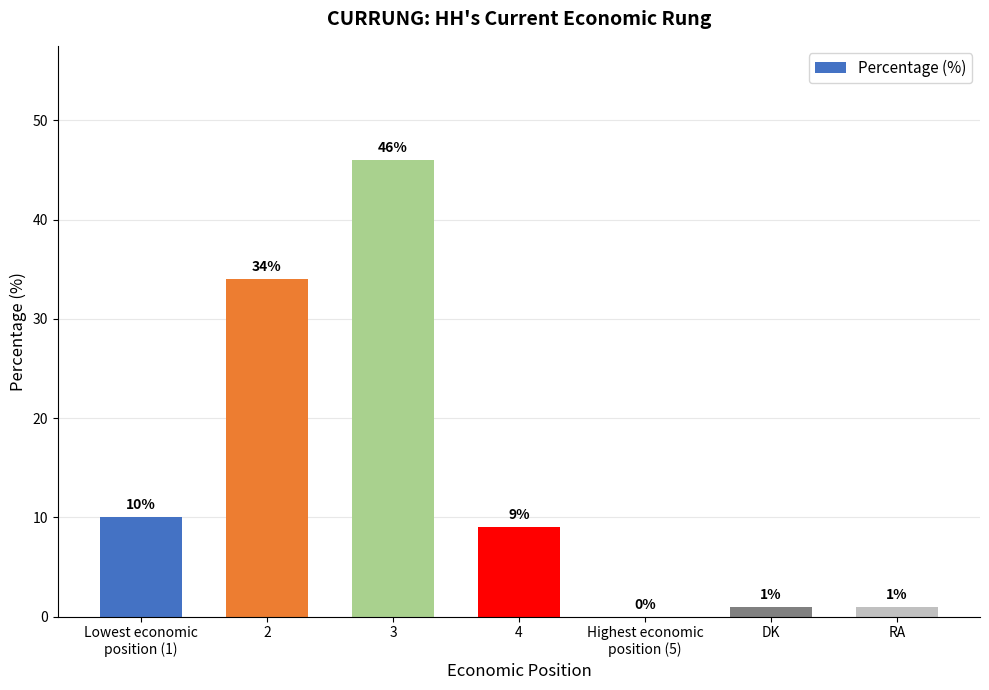

What is the ratio of the value at 4 to the value at 2?

0.3